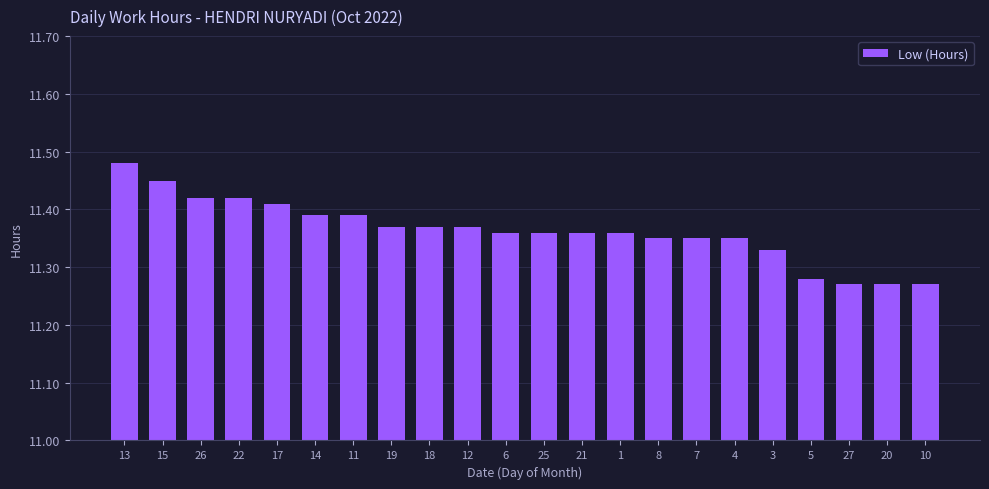

How many values are between 11 and 12?

22